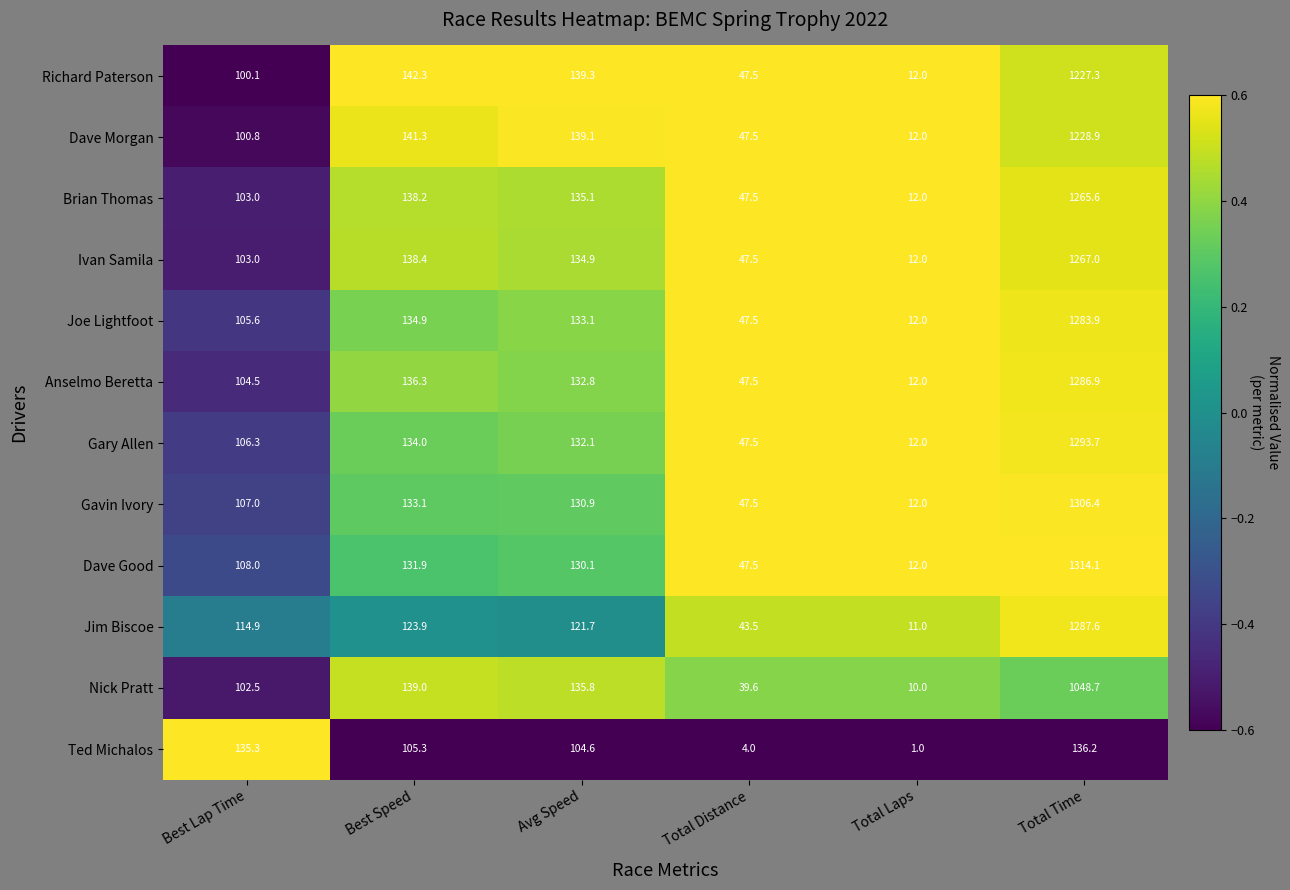

Count the number of data series in this chart.

12